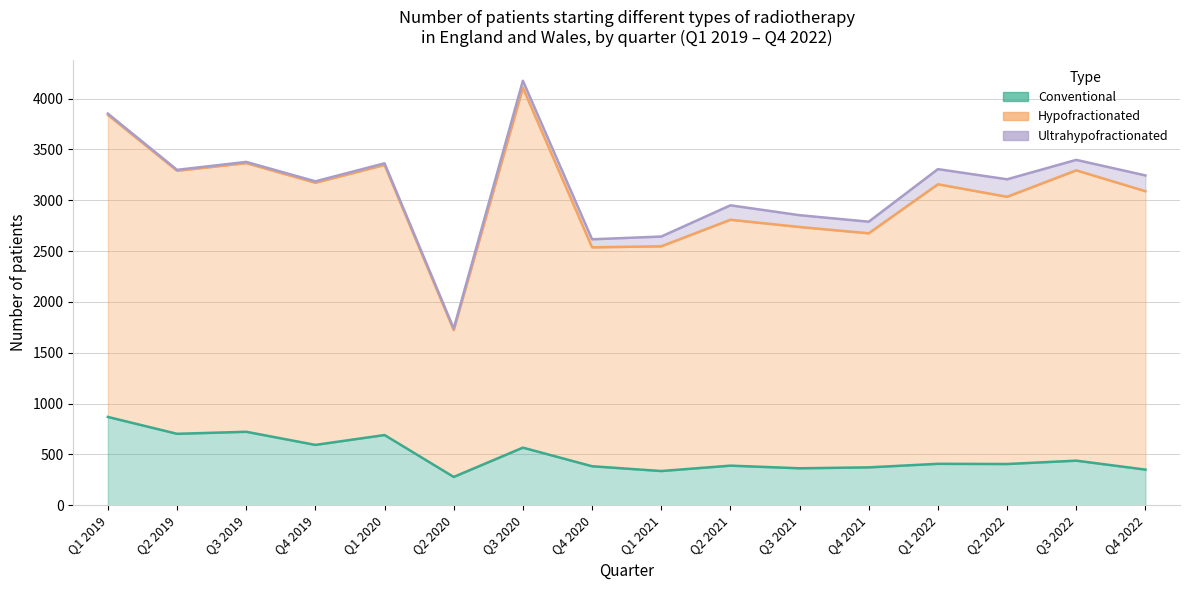

What is the label of the 1st point from the right?

Q4 2022